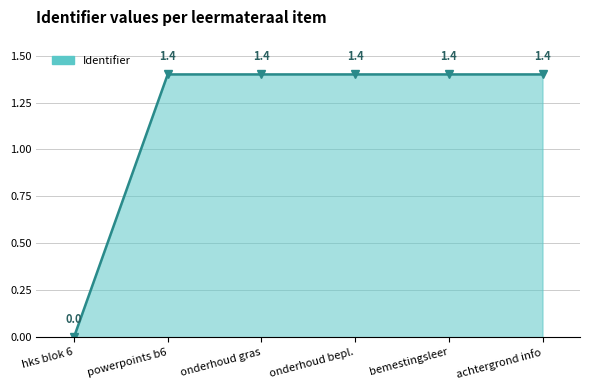

What is the difference between the maximum and minimum values?

1.4